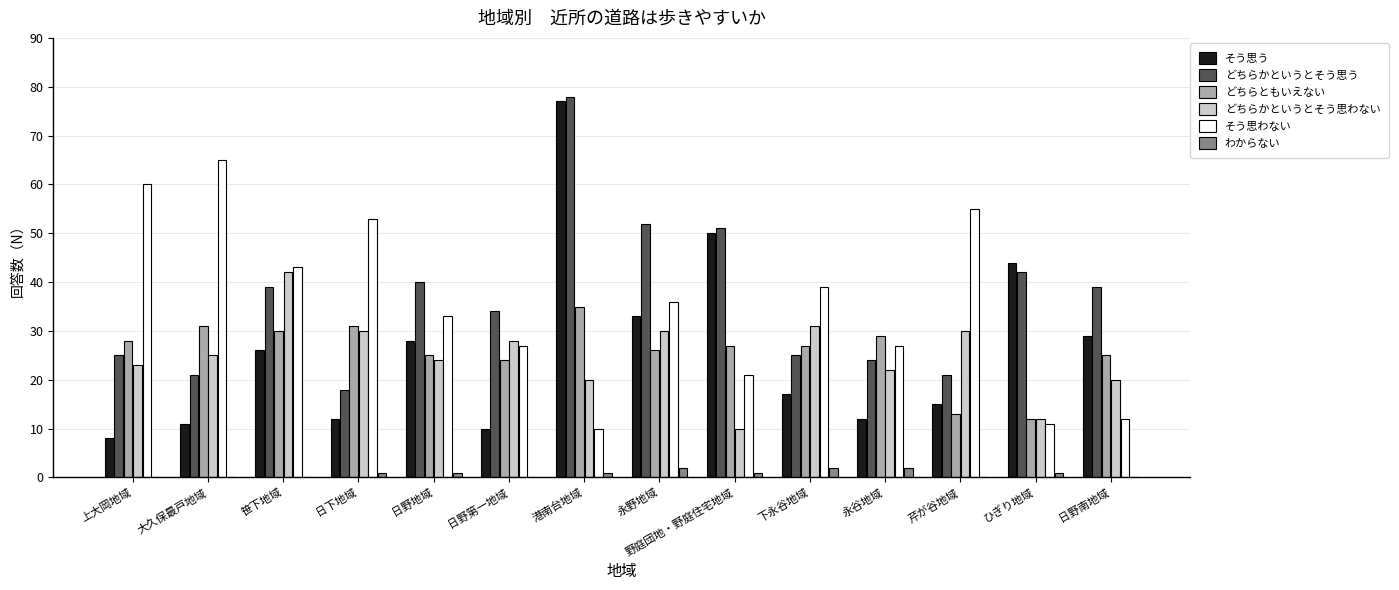

How many data points does each series have?

14